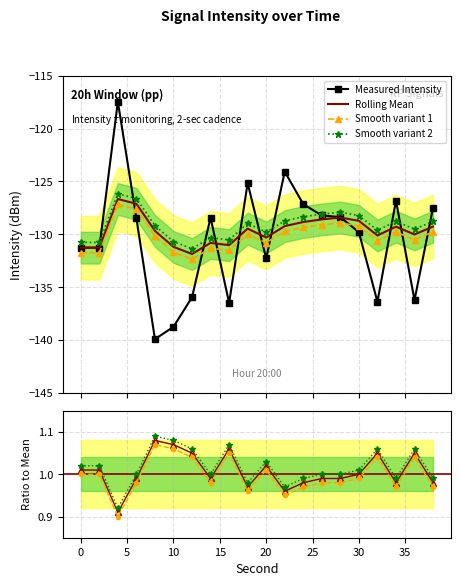

Which series has the largest range (max minus min)?

intensity(dBm)